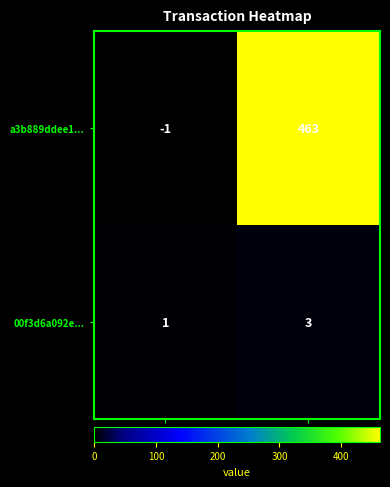

Rank the series by their average value, from lowest to highest.

00f3d6a092e..., a3b889ddee1...